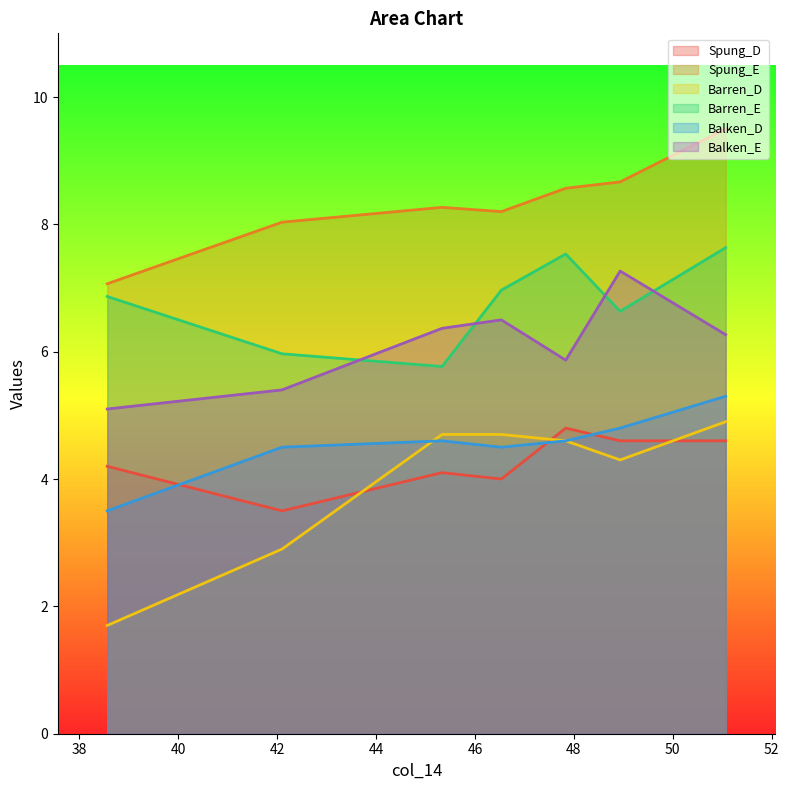

Where is the first local minimum for Balken_E?

47.835